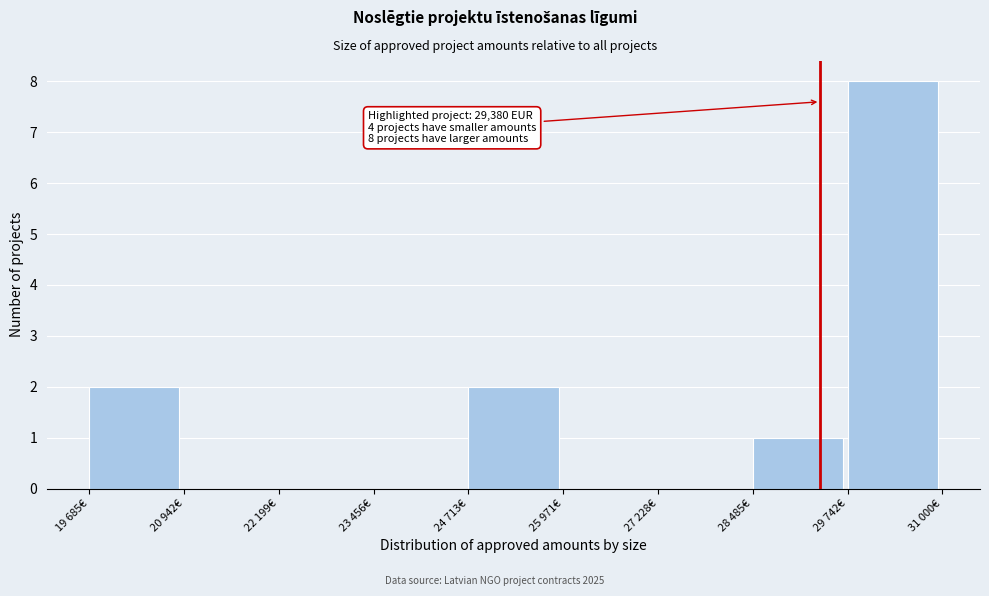

Reading left to right, extract all data points from this chart.

19 685€=2	20 942€=0	22 199€=0	23 456€=0	24 713€=2	25 971€=0	27 228€=0	28 485€=1	29 742€=8